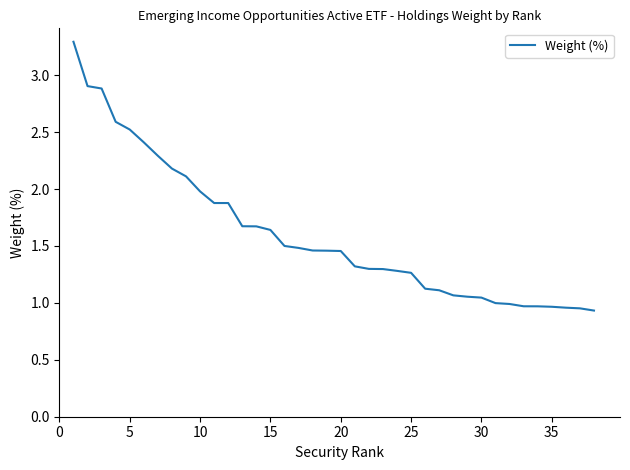

What is the smallest value displayed?

0.9